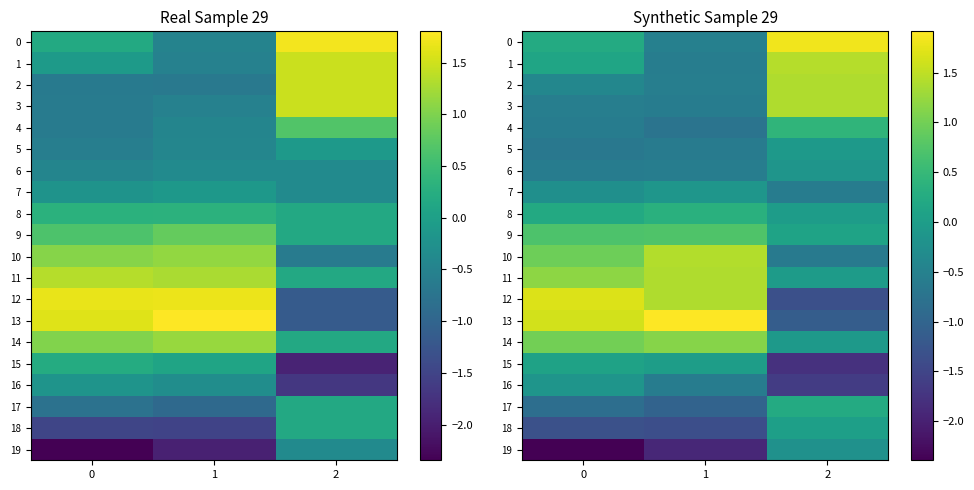

Rank the categories by 15 value from lowest to highest.

2, 1, 0